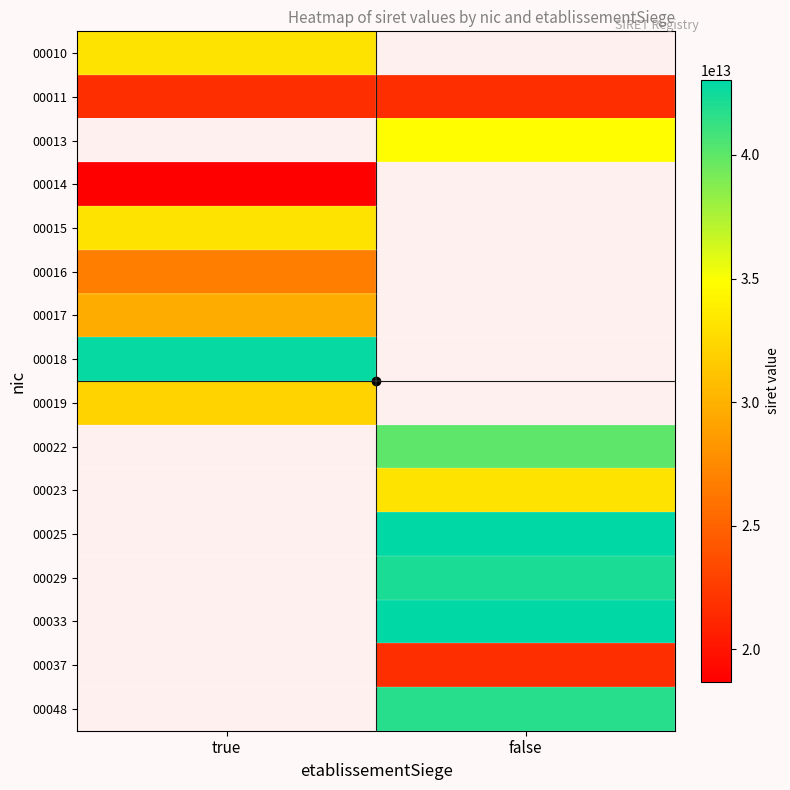

At how many categories does at least one series exceed 27581775576476?

2